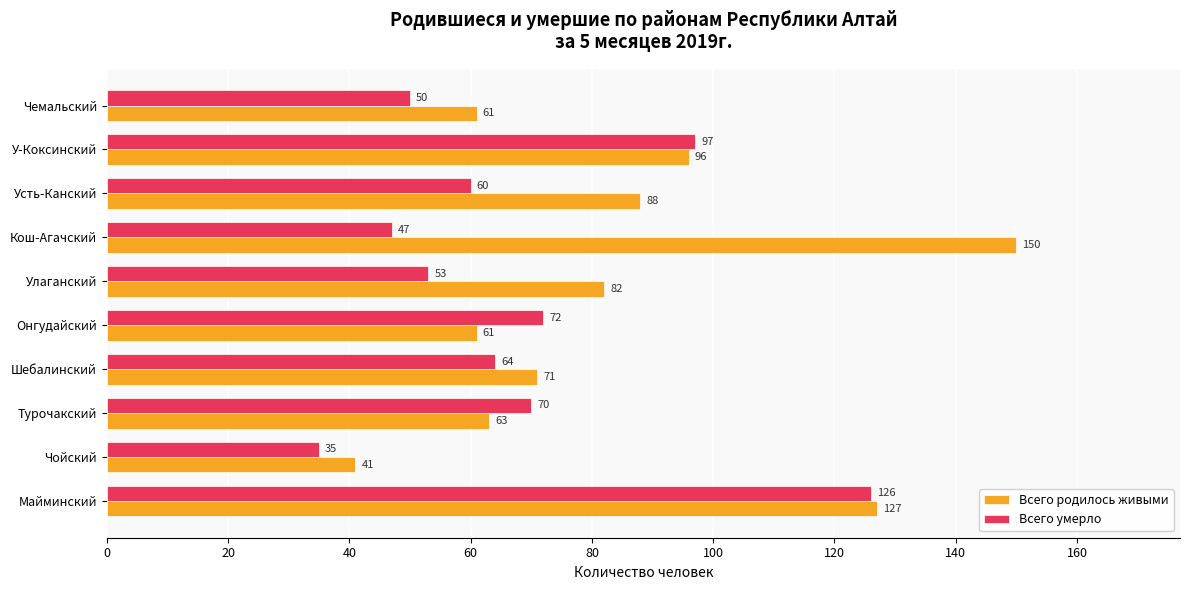

Which series has the largest range (max minus min)?

Всего родилось живыми